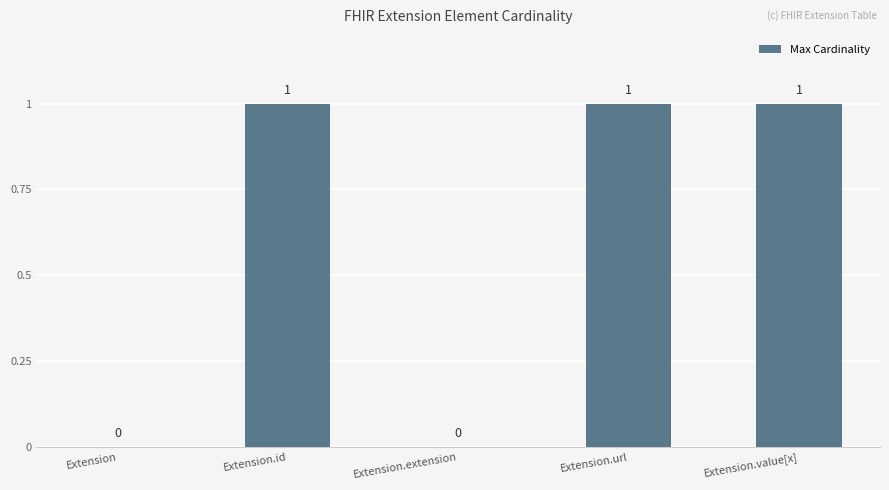

The chart shows a value of 1 at Extension.extension. True or false?

False